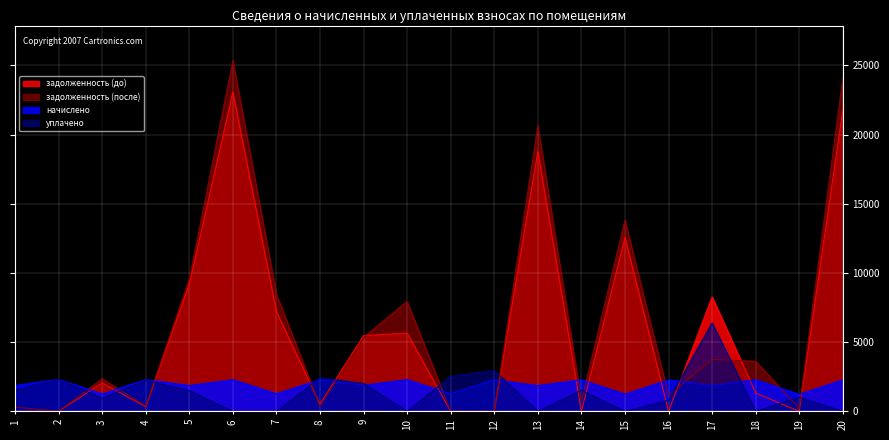

How many data points in задолженность (после) are less than 3620?

10